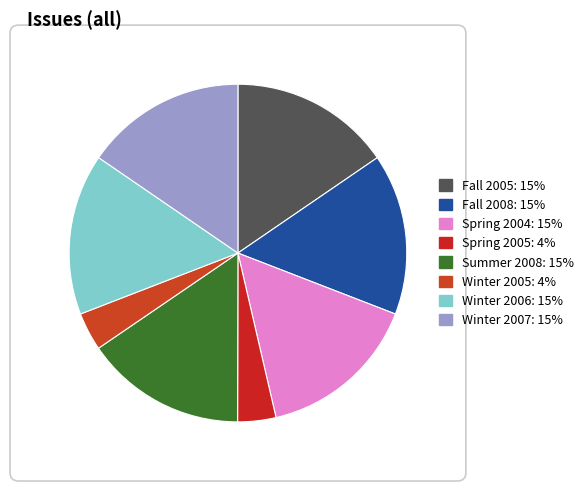

How many segments does this pie chart have?

8